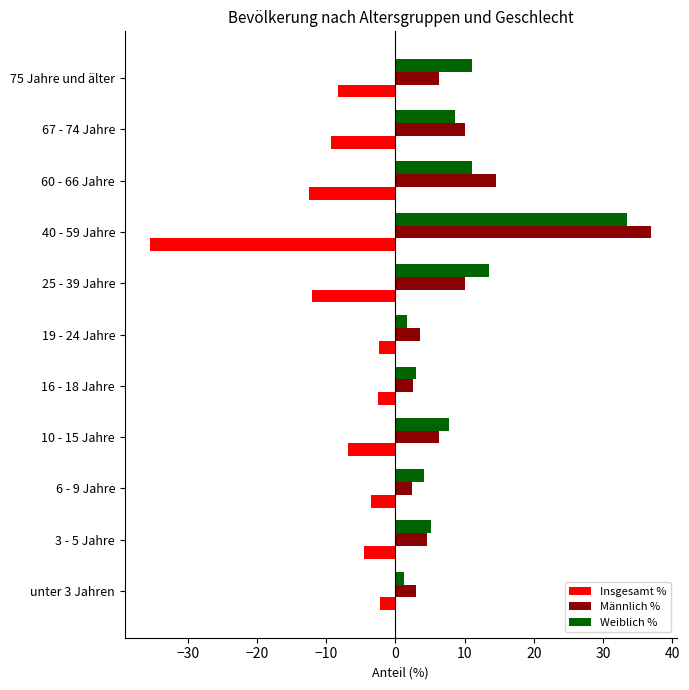

Is the value of Weiblich % at 67 - 74 Jahre greater than the value of Insgesamt % at 6 - 9 Jahre?

Yes